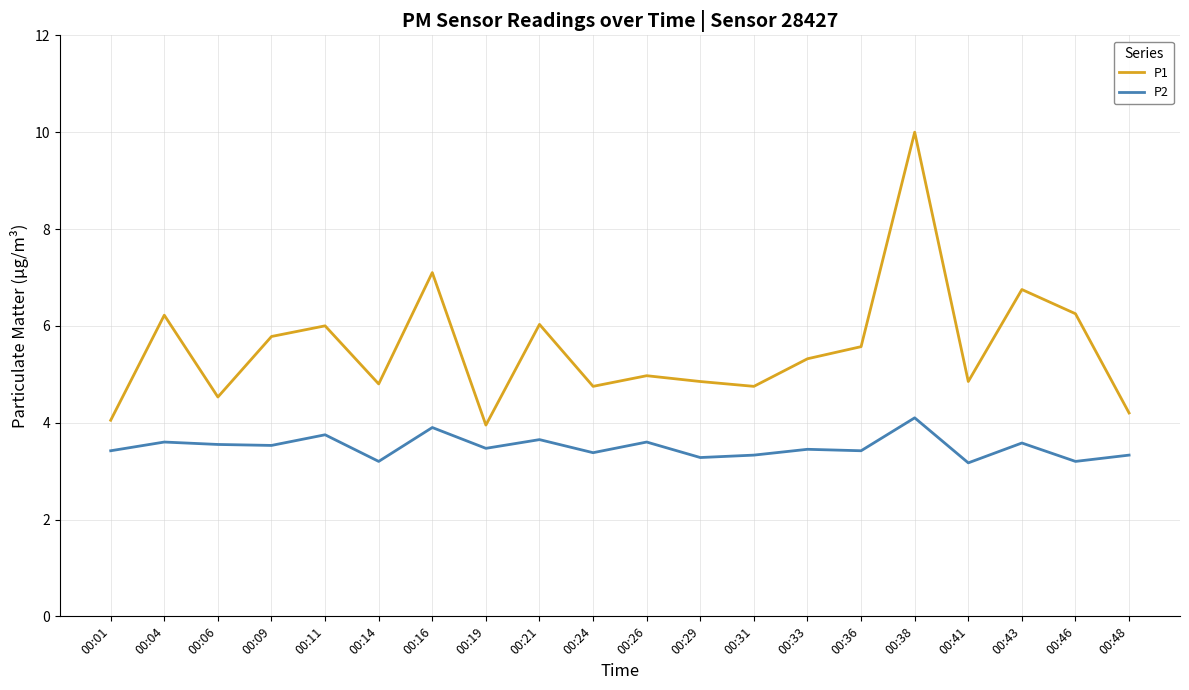

True or false: P1 and P2 cross at least once.

False